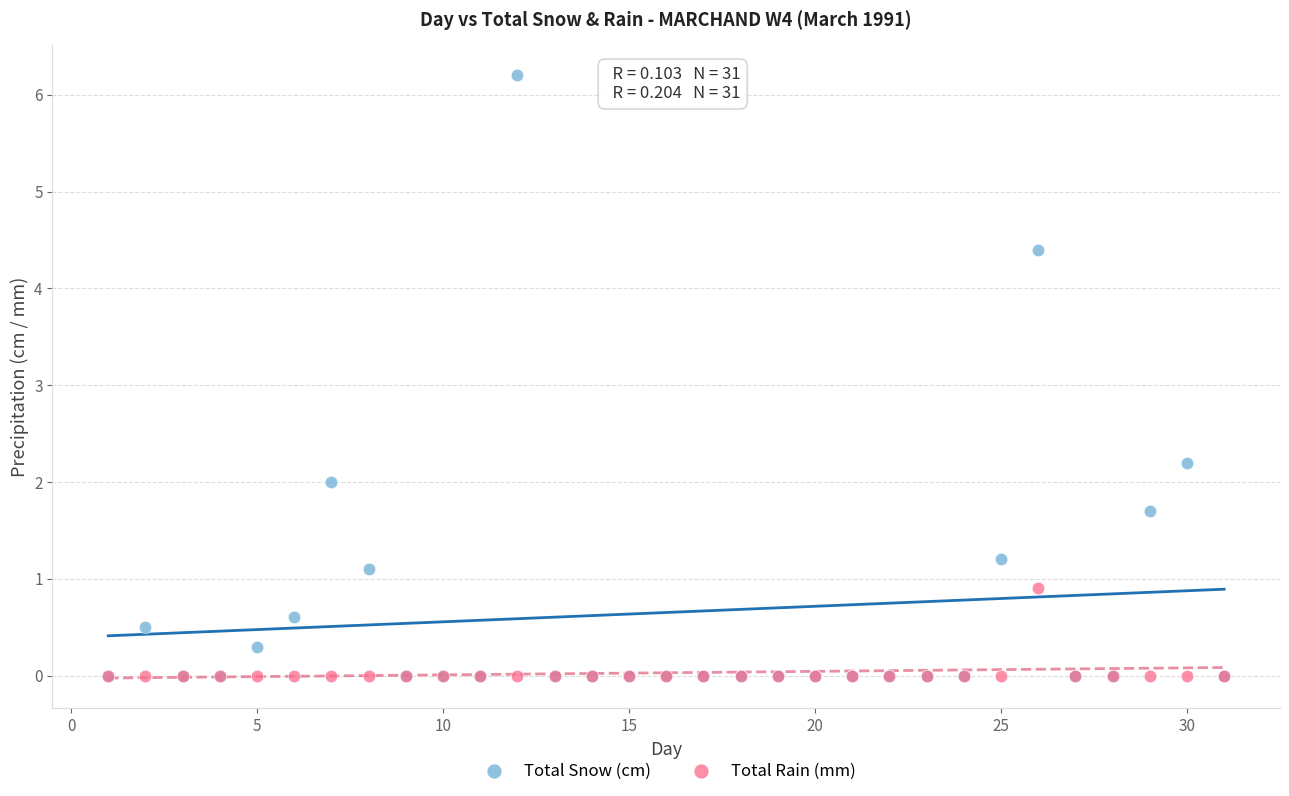

What are all the series names shown in the legend?

Total Snow (cm), Total Rain (mm)